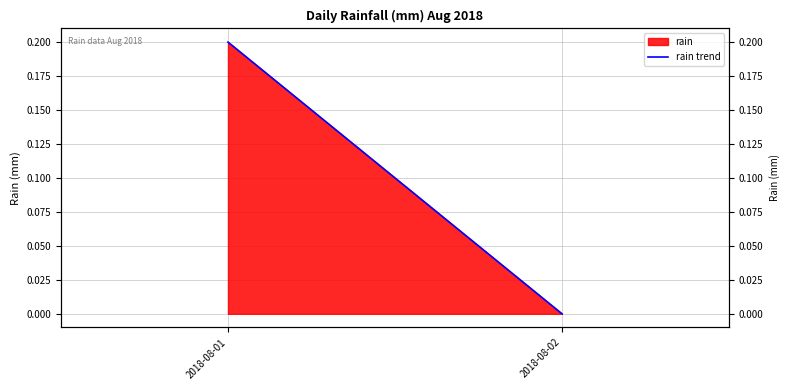

What is the difference between the maximum and minimum values?

0.2